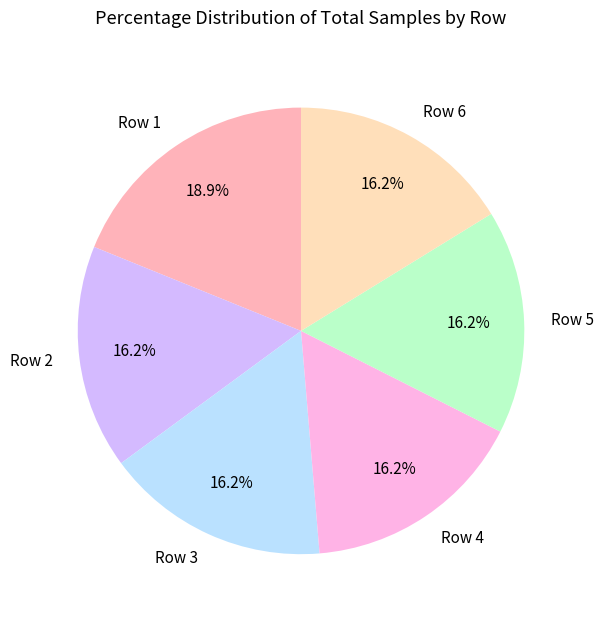

Does any single category account for the majority?

No